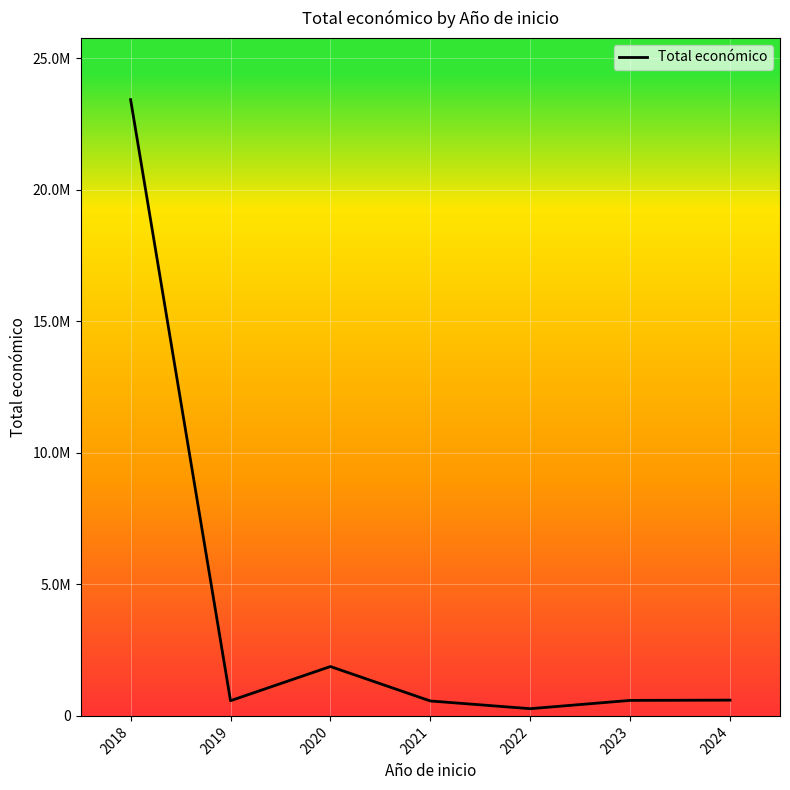

What is the greatest value displayed?

23429996